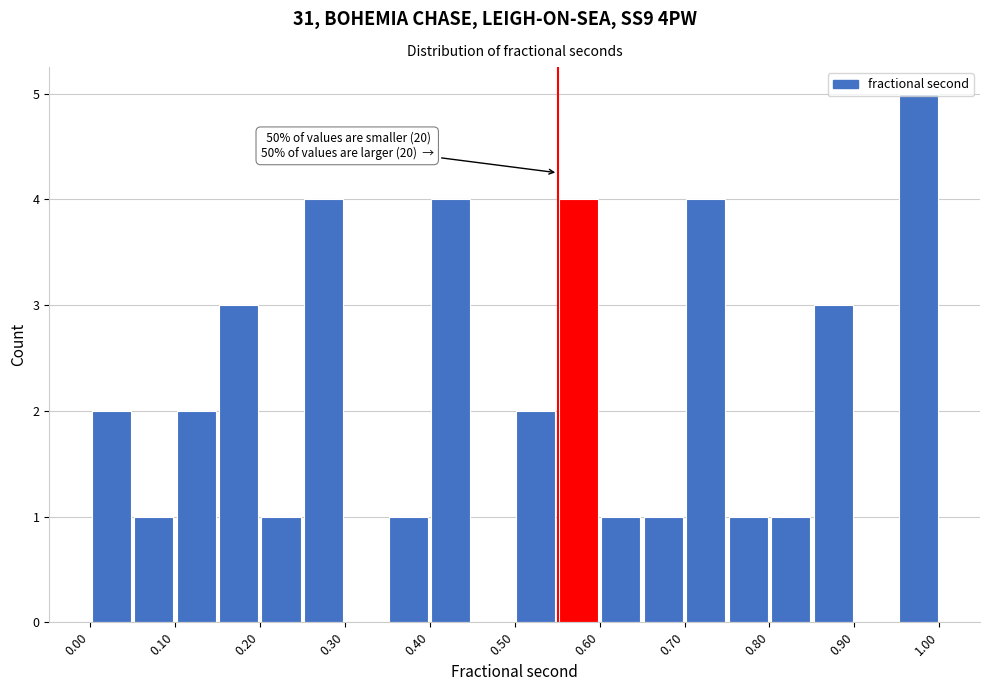

Over which range of the x-axis is the bar tallest?

0.95 to 1.00